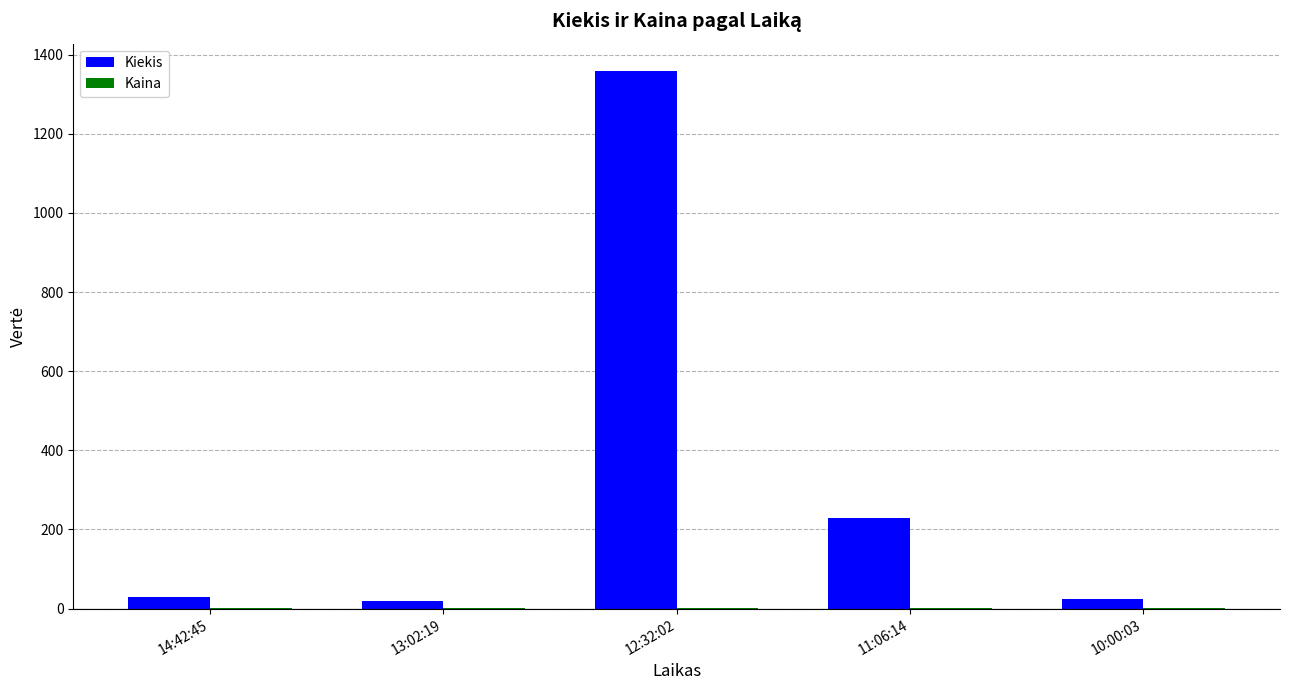

The value of Kiekis at 11:06:14 is 79.8. True or false?

False